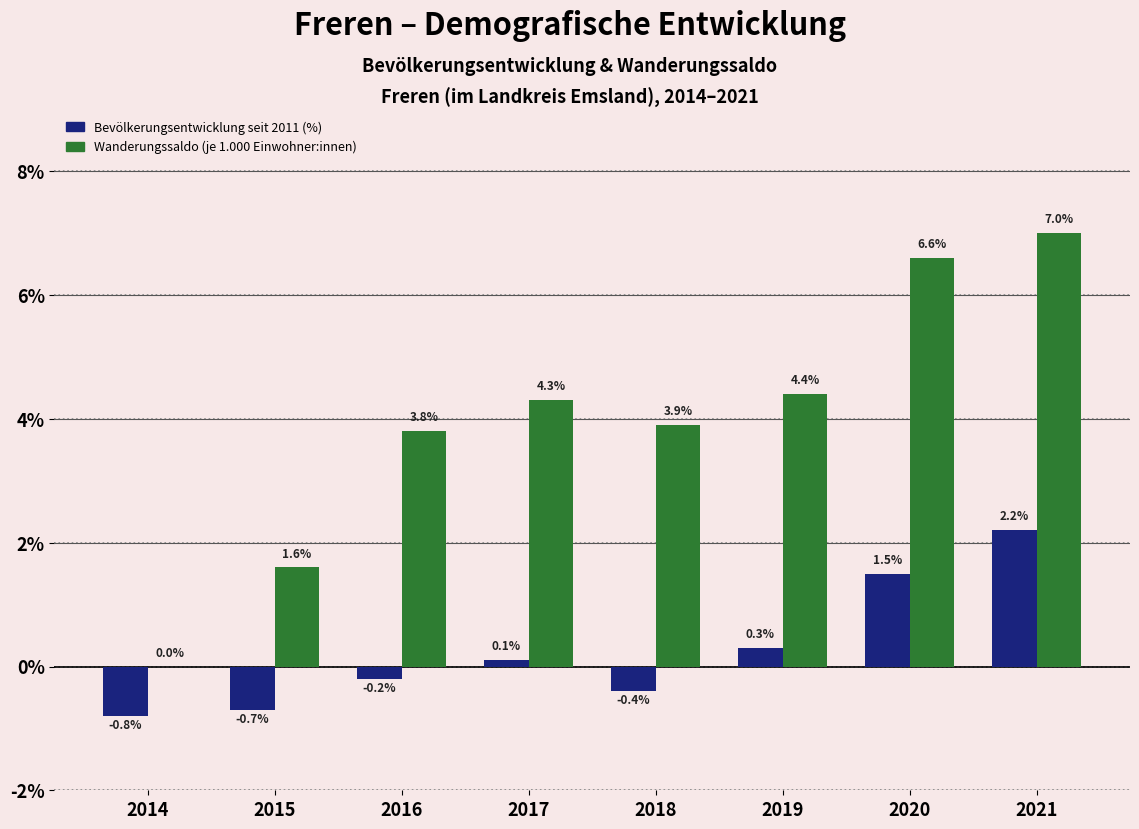

Reading right to left, what are all the values shown in this chart?

Bevölkerungsentwicklung seit 2011 (%): 2021=2.2	2020=1.5	2019=0.3	2018=-0.4	2017=0.1	2016=-0.2	2015=-0.7	2014=-0.8
Wanderungssaldo (je 1.000 Einwohner:innen): 2021=7.0	2020=6.6	2019=4.4	2018=3.9	2017=4.3	2016=3.8	2015=1.6	2014=0.0